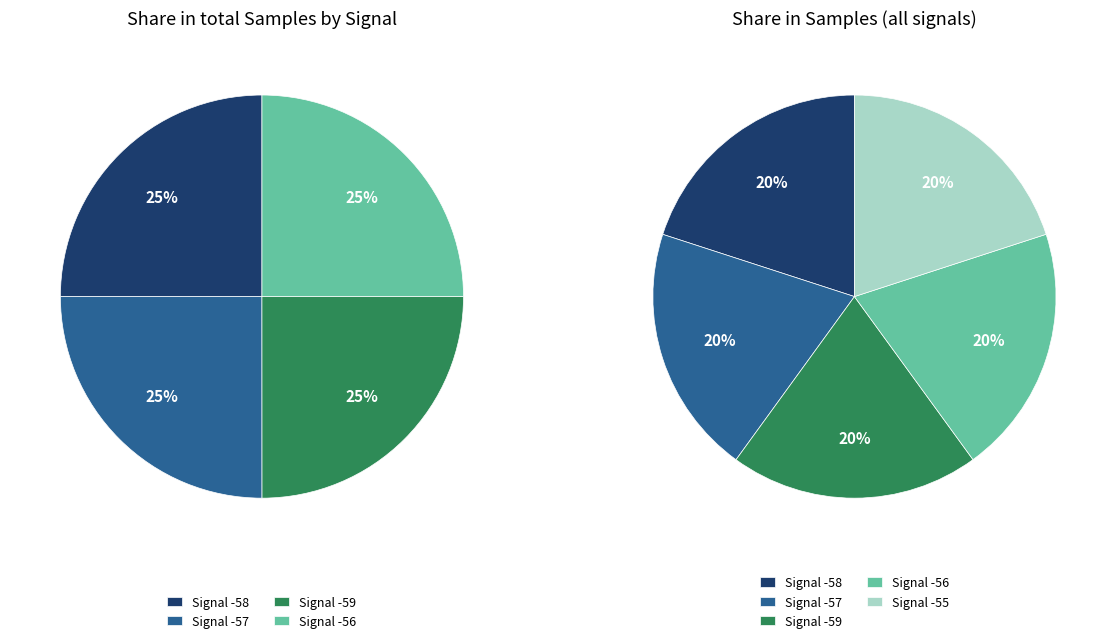

To the nearest percent, what is the average slice percentage?

20%